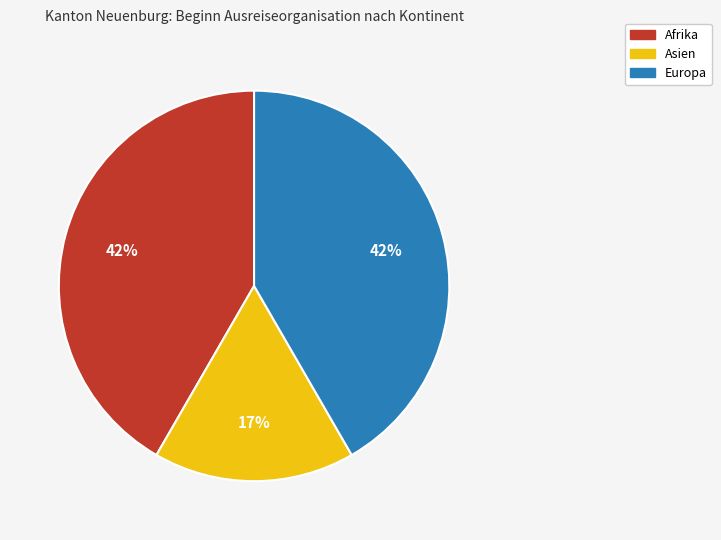

How many segments does this pie chart have?

3